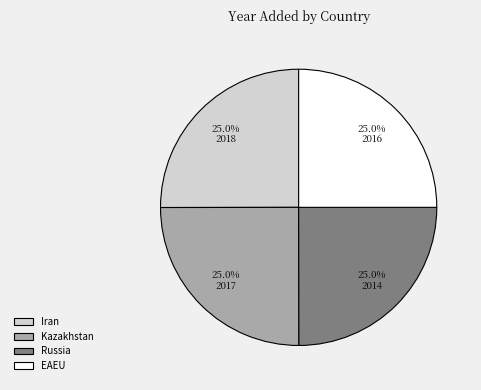

Does EAEU represent more than half of the total?

No